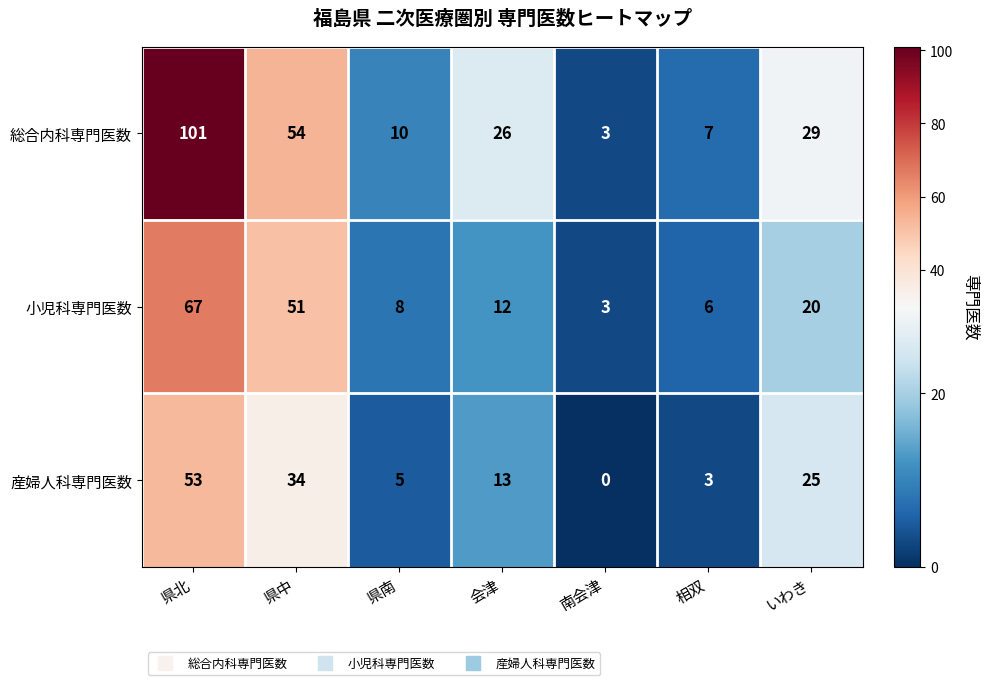

What is the difference between the second highest and second lowest values in the 産婦人科専門医数 series?

31